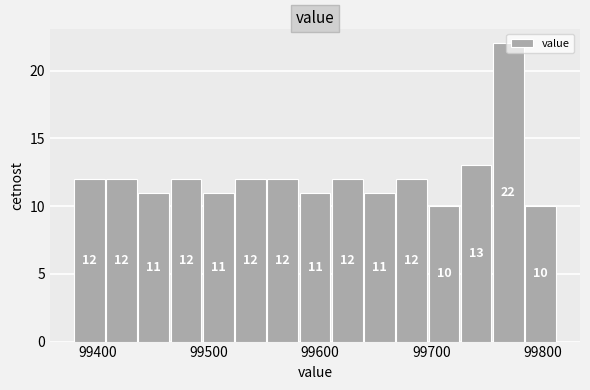

Read against the x-axis, roughly where is the centre of the tallest bar?

99770